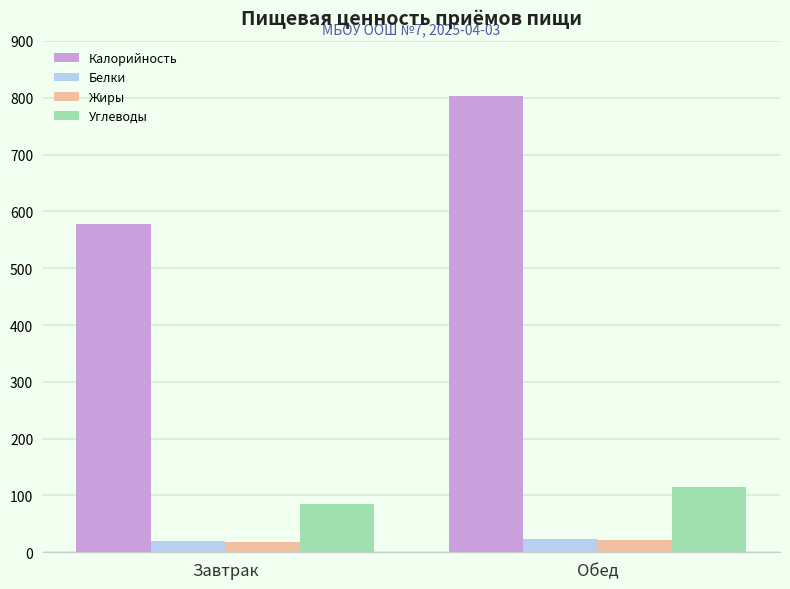

What is the lowest value of the Белки series?

19.8